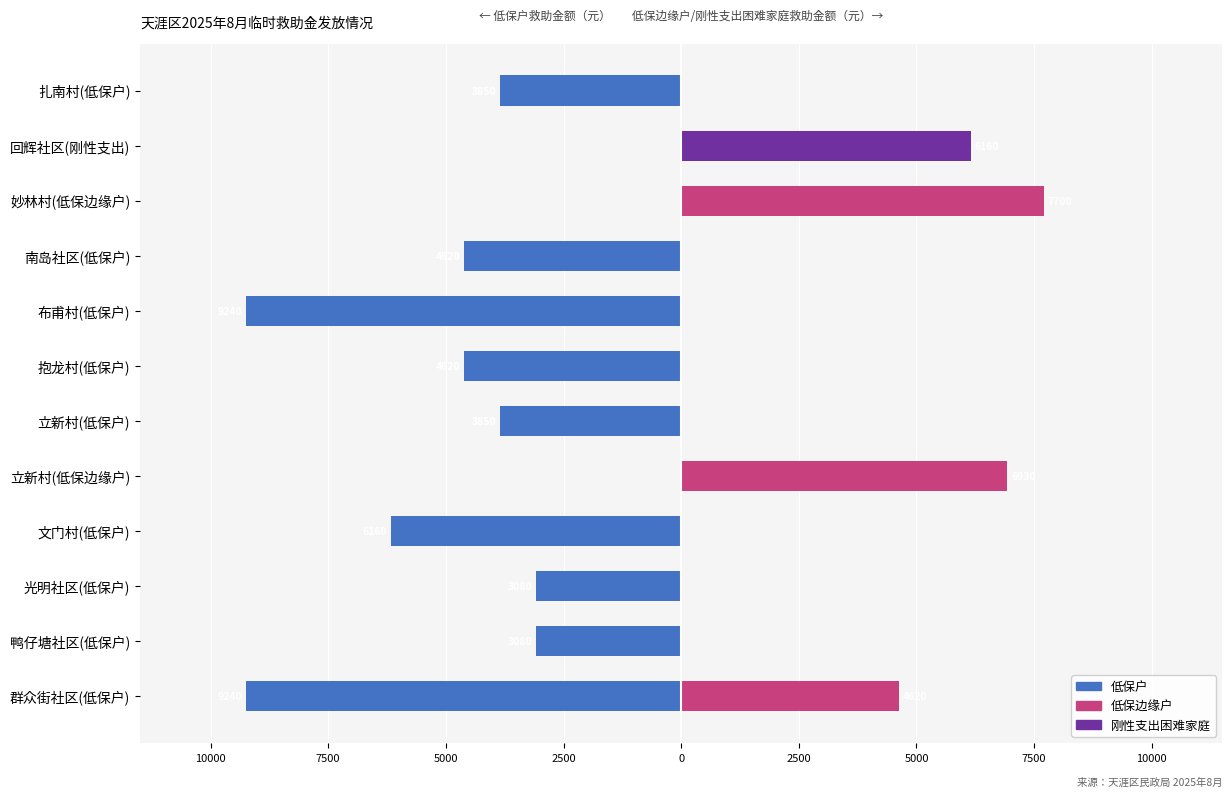

Which series has the largest range (max minus min)?

低保户